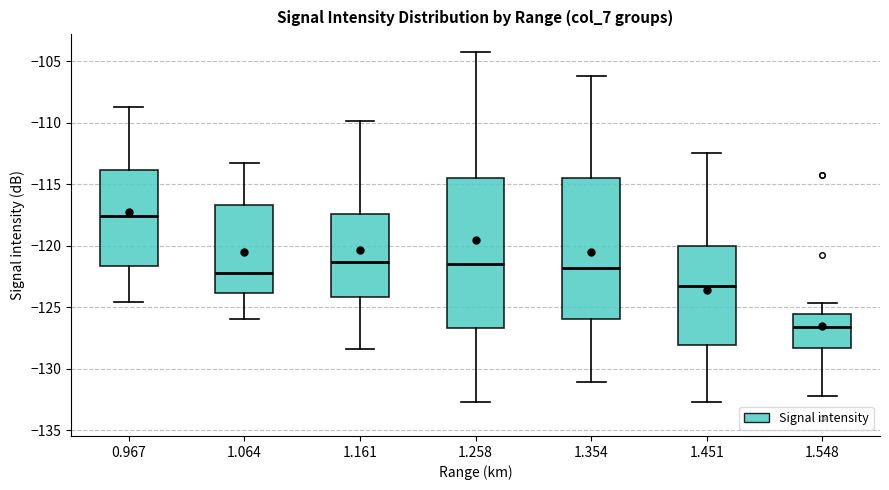

Reading left to right, read every box against the y-axis: the position of its median line, the range the box covers, and the ends of its whiskers. The values are not printed on the chart, so give them approximately, as read against the axis.

0.967: median -117.5, box -121.5 to -114.0, whiskers -124.5 to -108.5
1.064: median -122.0, box -124.0 to -116.5, whiskers -126.0 to -113.5
1.161: median -121.5, box -124.0 to -117.5, whiskers -128.5 to -110.0
1.258: median -121.5, box -126.5 to -114.5, whiskers -132.5 to -104.5
1.354: median -122.0, box -126.0 to -114.5, whiskers -131.0 to -106.0
1.451: median -123.5, box -128.0 to -120.0, whiskers -132.5 to -112.5
1.548: median -126.5, box -128.5 to -125.5, whiskers -132.0 to -124.5